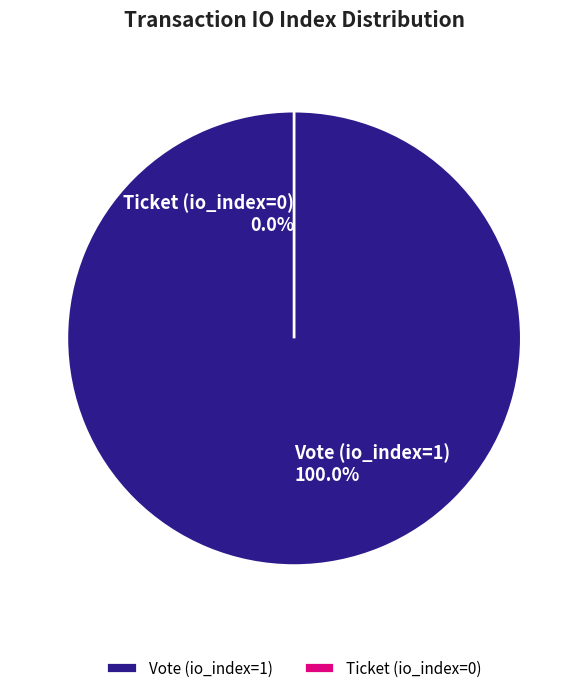

Is the sum of Ticket (io_index=0) and Vote (io_index=1) greater than half?

Yes